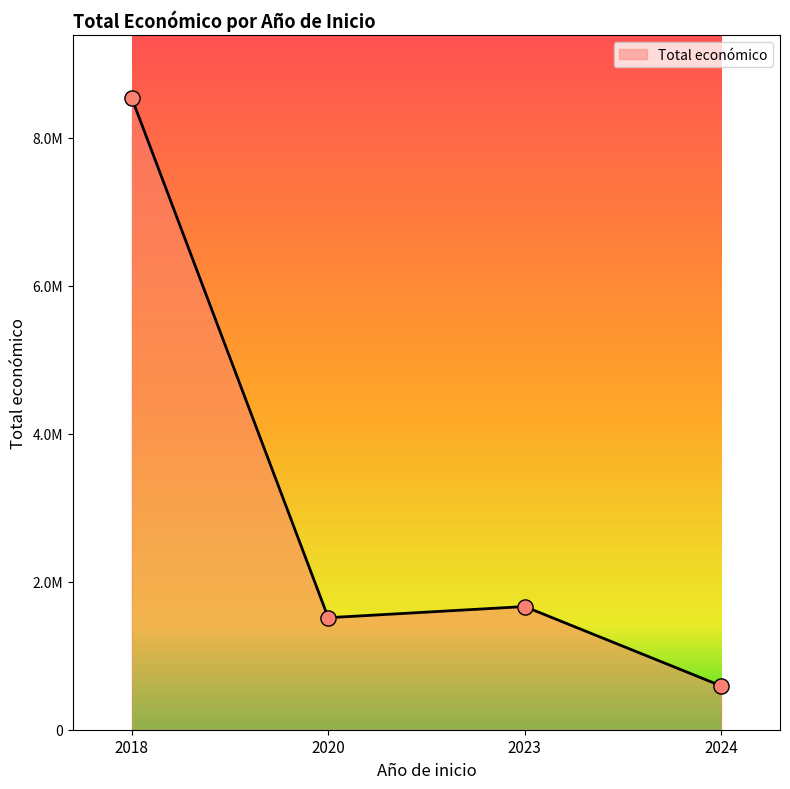

Which has a higher value, 2024 or 2018?

2018